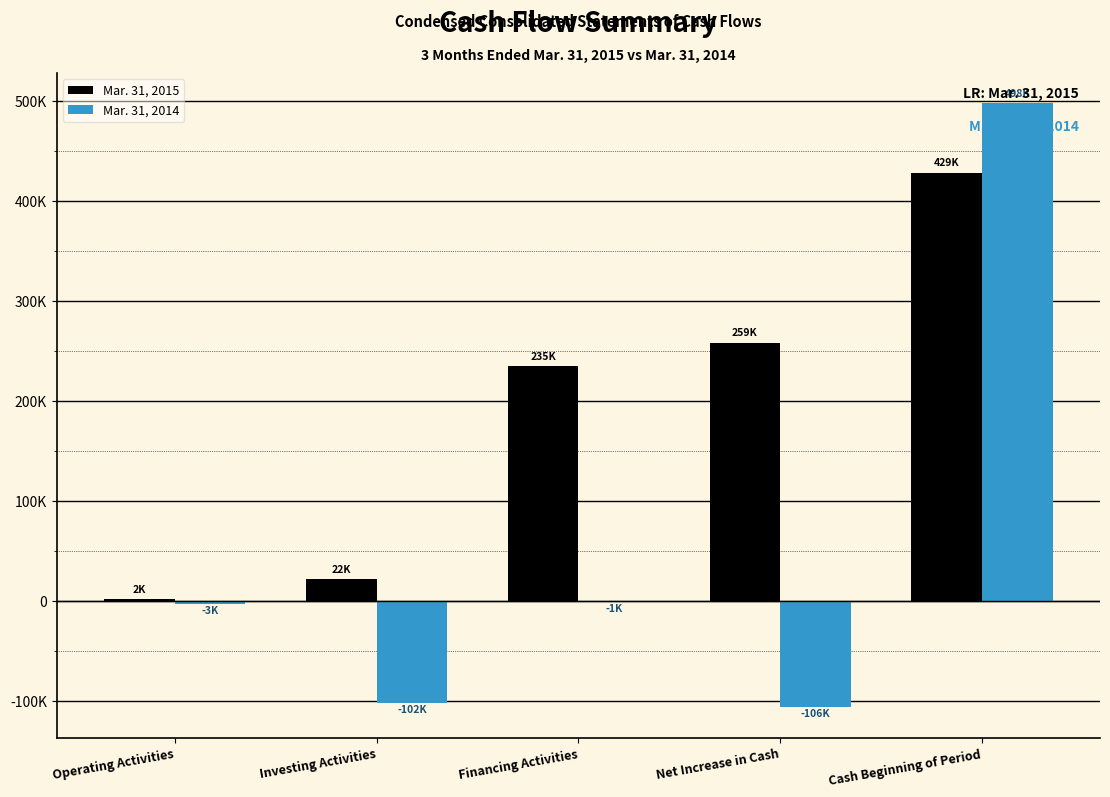

What are all the series names shown in the legend?

Mar. 31, 2015, Mar. 31, 2014